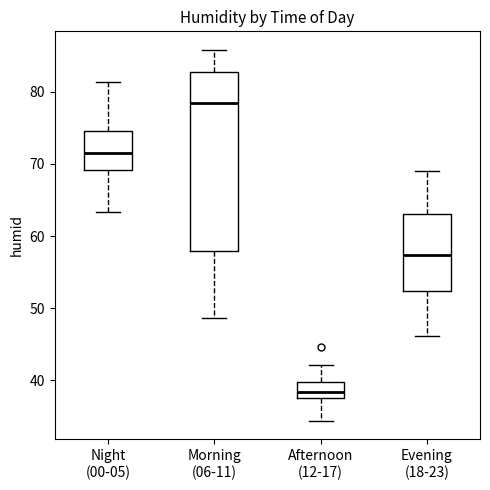

Reading left to right, transcribe this box plot: for each box, give where its median line is, the range the box spans, and where its two whiskers end, as read against the y-axis. The values are not printed on the chart, so give them approximately, as read against the axis.

Night (00-05): median 72, box 69 to 75, whiskers 63 to 81
Morning (06-11): median 78, box 58 to 83, whiskers 49 to 86
Afternoon (12-17): median 38 (just above the box's lower edge), box 38 to 40, whiskers 34 to 42
Evening (18-23): median 57, box 52 to 63, whiskers 46 to 69